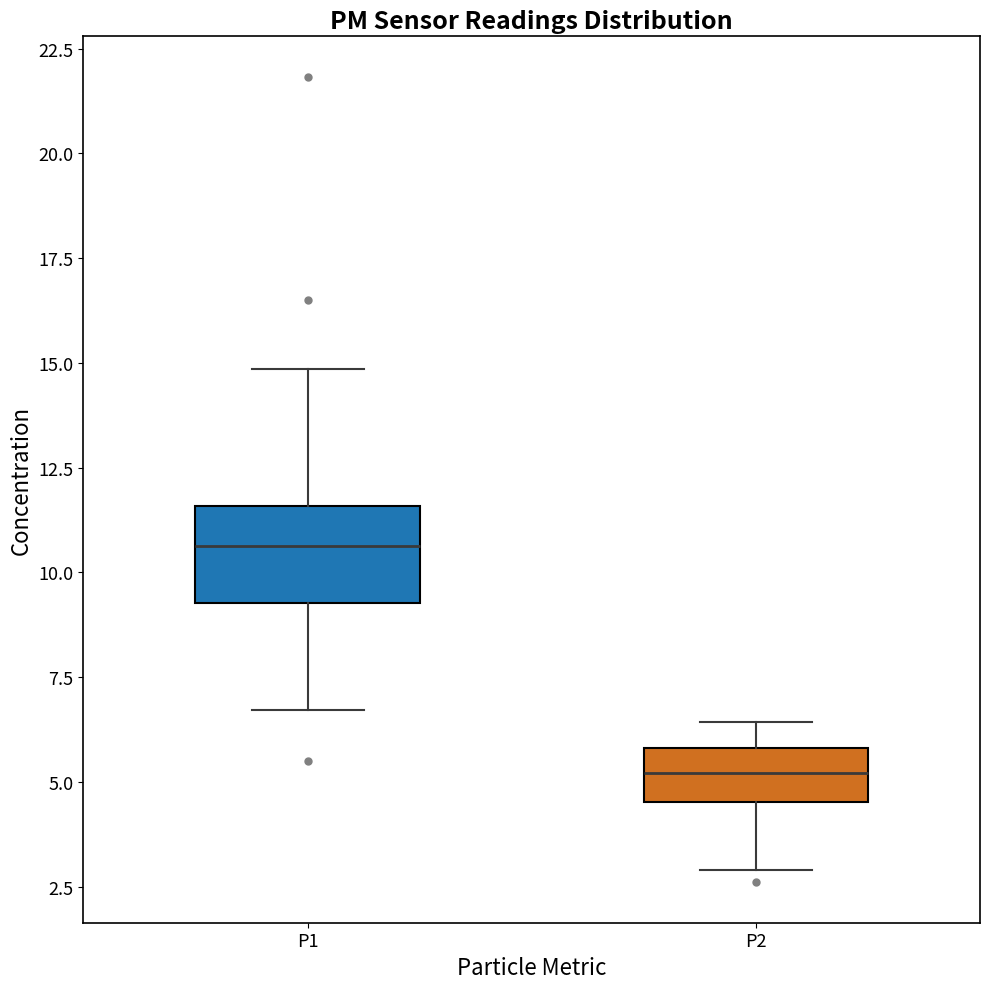

Reading left to right, read every box against the y-axis: the position of its median line, the range the box covers, and the ends of its whiskers. The values are not printed on the chart, so give them approximately, as read against the axis.

P1: median 10.5, box 9.5 to 11.5, whiskers 6.5 to 15.0
P2: median 5.0, box 4.5 to 6.0, whiskers 3.0 to 6.5